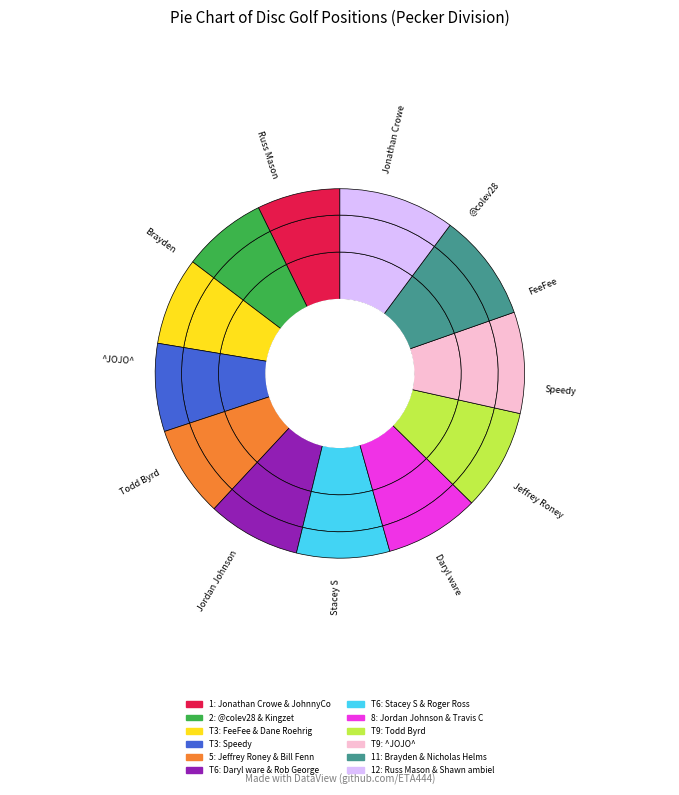

What is the smallest slice in the pie chart?

Jonathan Crowe & JohnnyCosmos